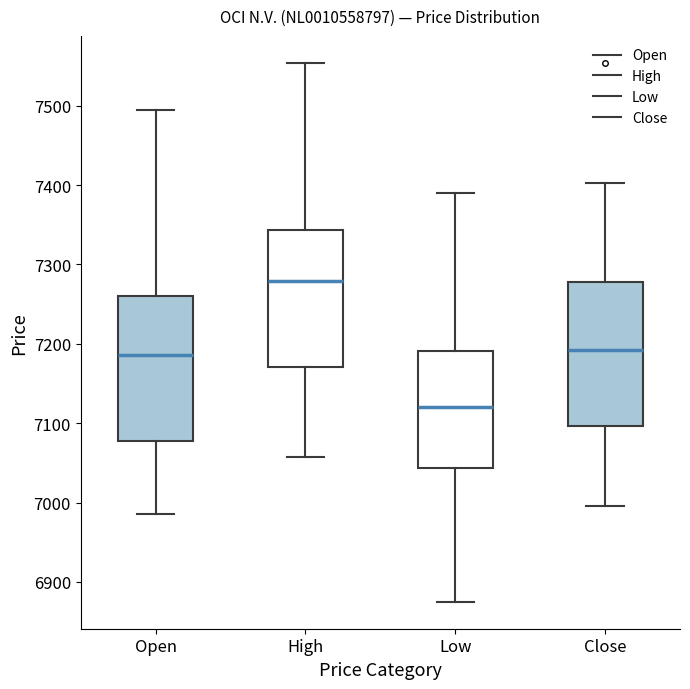

Which box has the lowest median line?

Low